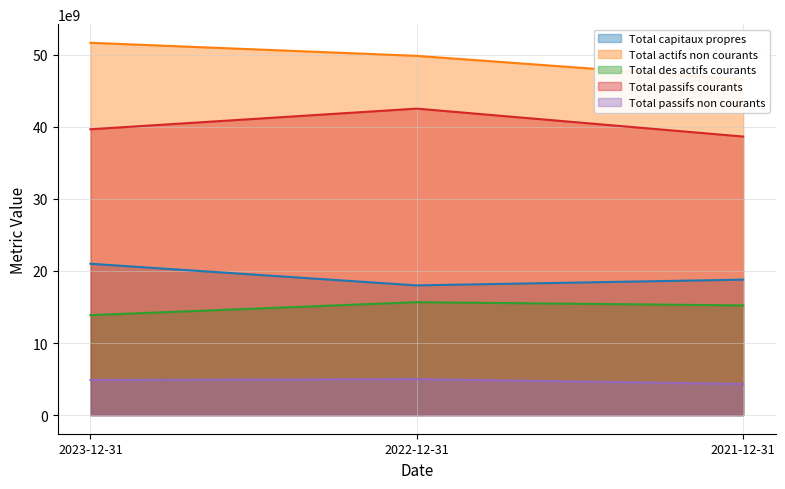

How many Total actifs non courants values are between 46560000000 and 51672000000?

3